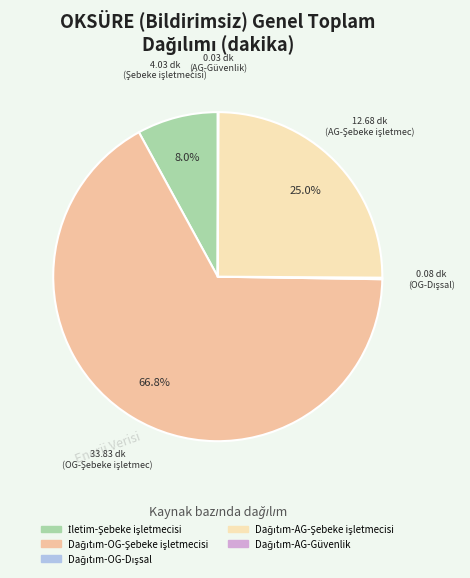

To the nearest percent, what is the difference between the largest and smallest slice percentages?

67%